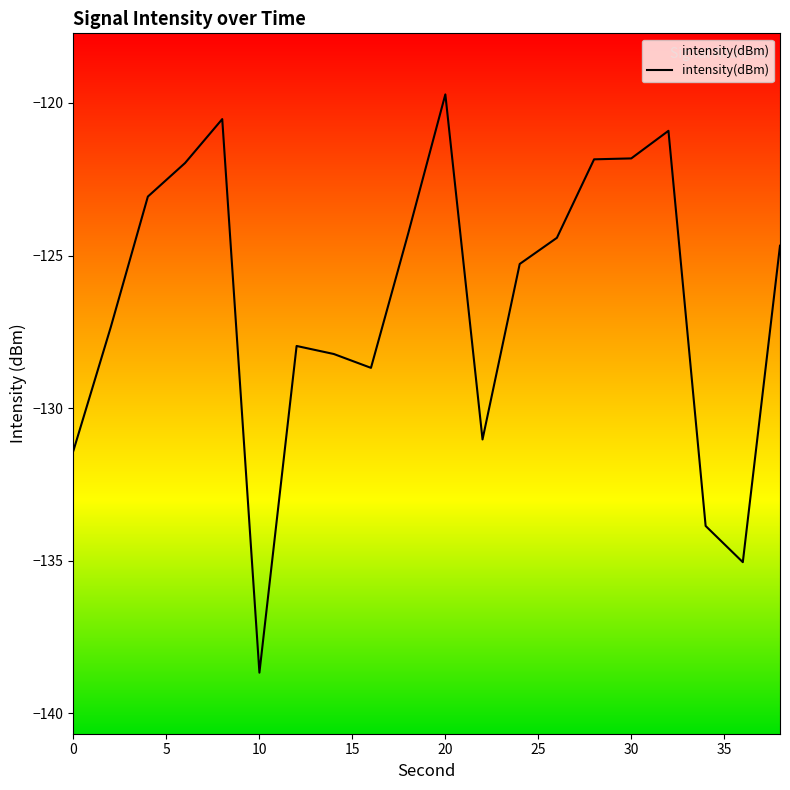

Between 22 and 4, which is larger?

4